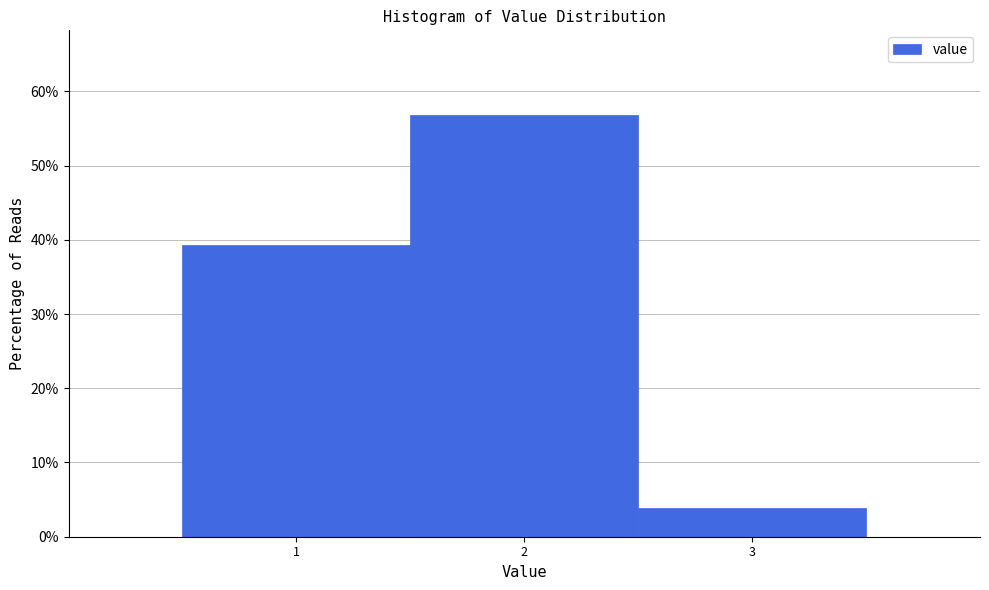

Which range on the x-axis has the tallest bar?

1.5 to 2.5